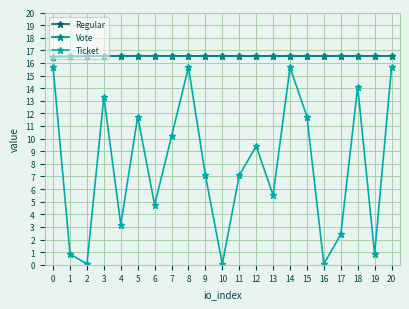

Which series changed the most between 9 and 13?

Ticket